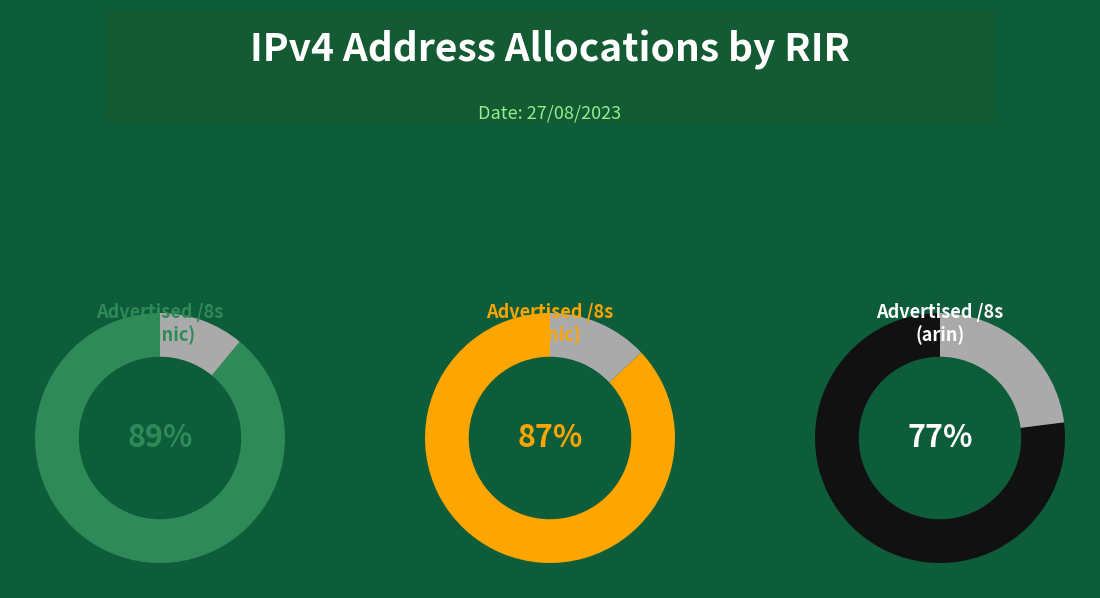

Is apnic the majority of the pie?

No